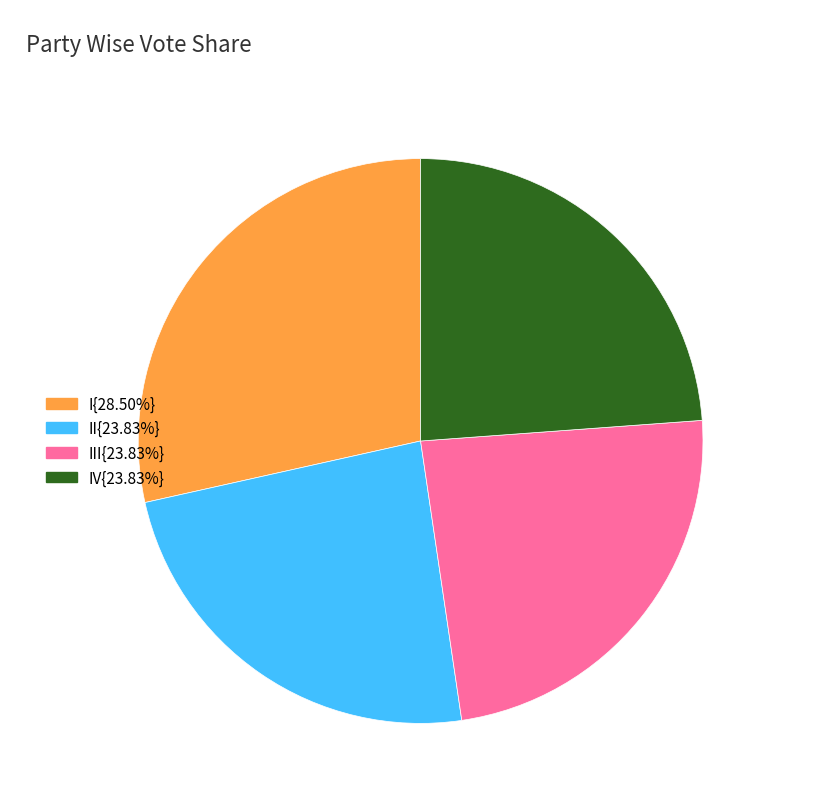

Count the number of slices in the pie.

4